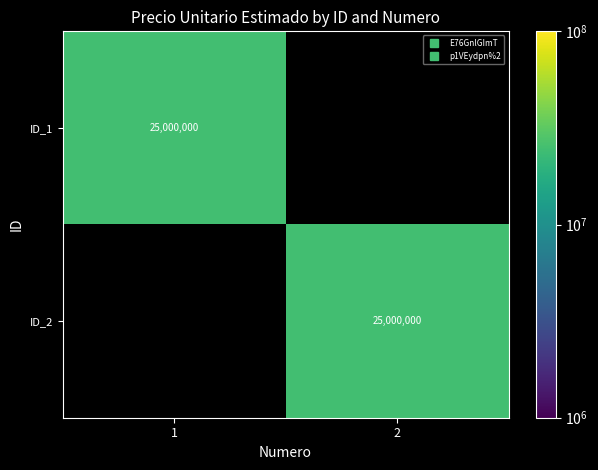

How many values in the ID_2 series are below 25000000?

1